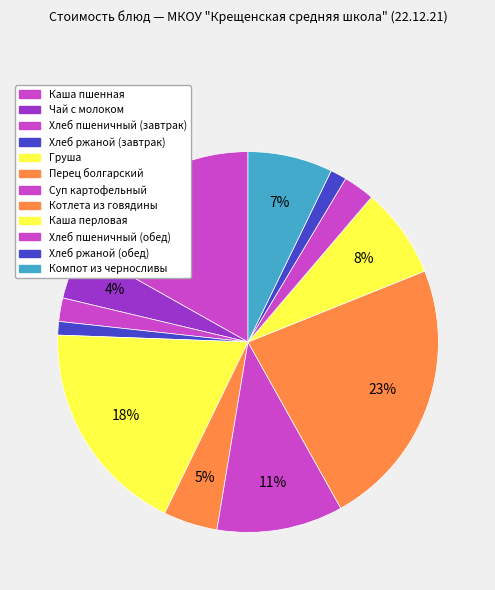

Is Хлеб ржаной (обед) the majority of the pie?

No